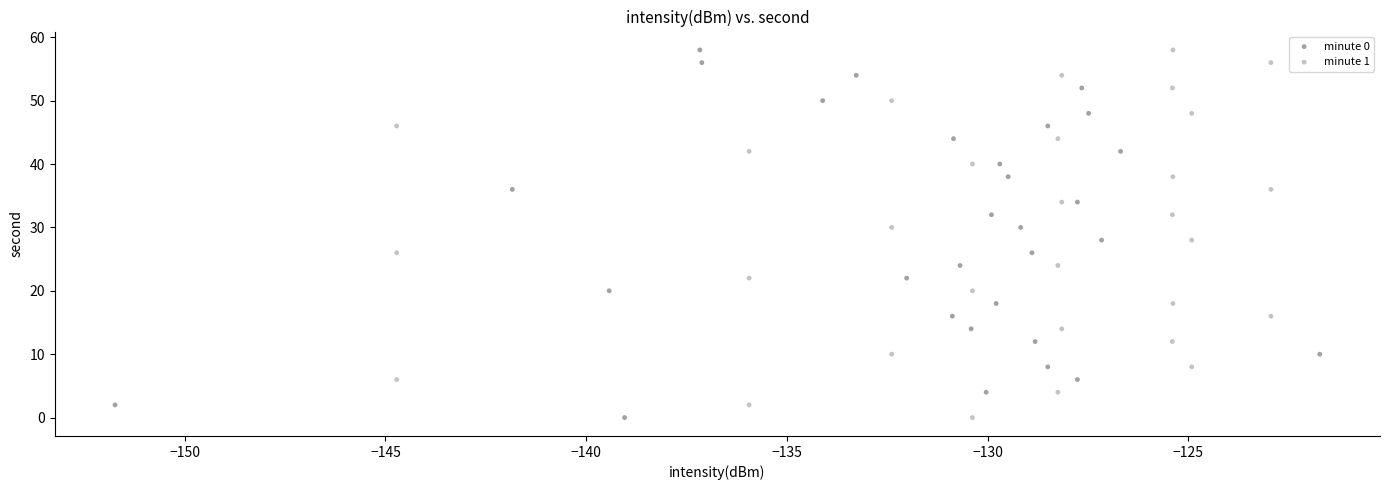

What are all the series names shown in the legend?

minute 0, minute 1